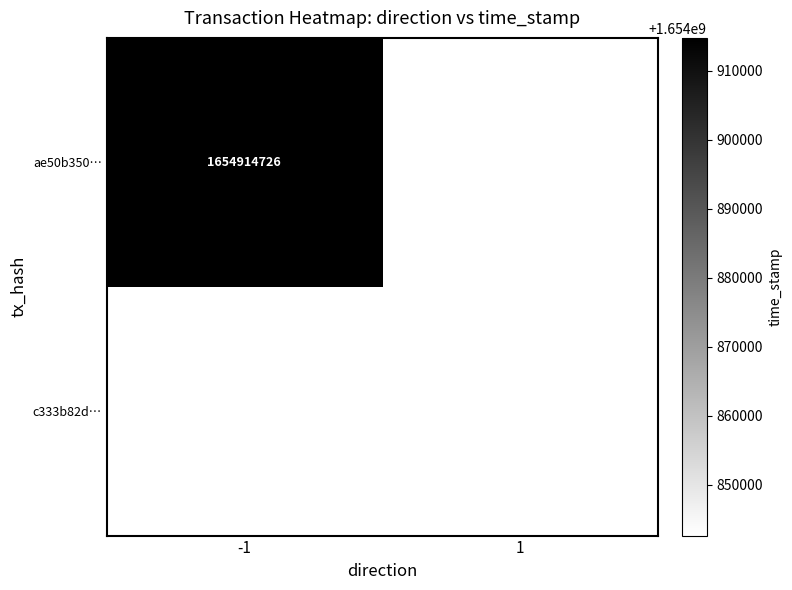

The value of ae50b350… at -1 is 476330661. True or false?

False